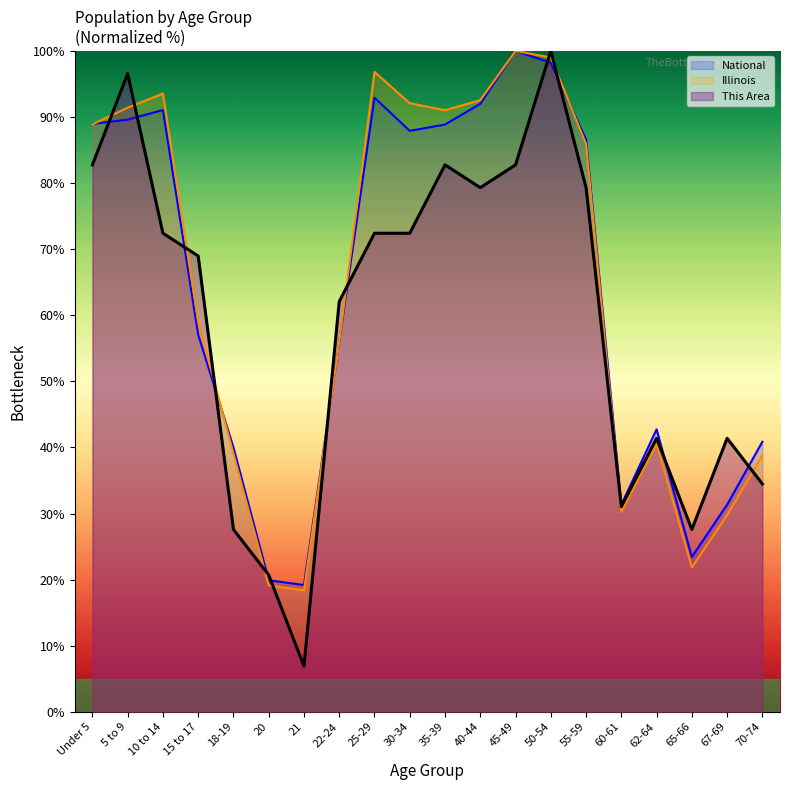

What is the label of the 10th point from the right?

35-39